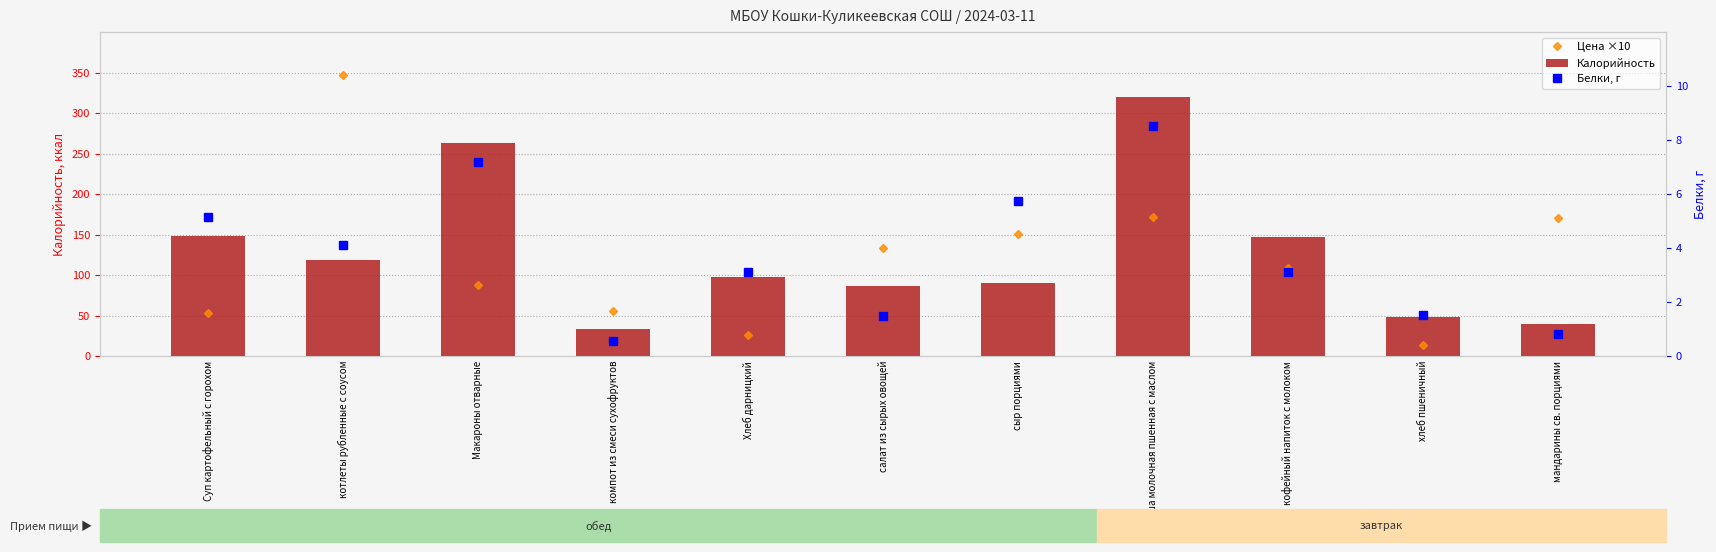

Rank the series by their maximum value, from highest to lowest.

Цена ×10, Калорийность, Белки, г